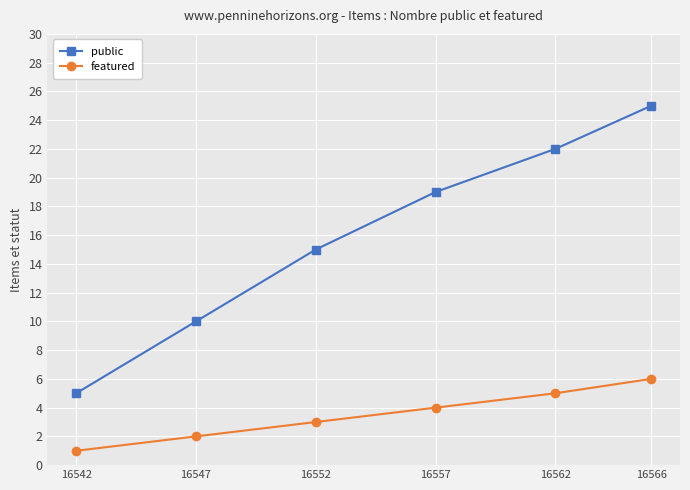

What is the minimum value for public?

5